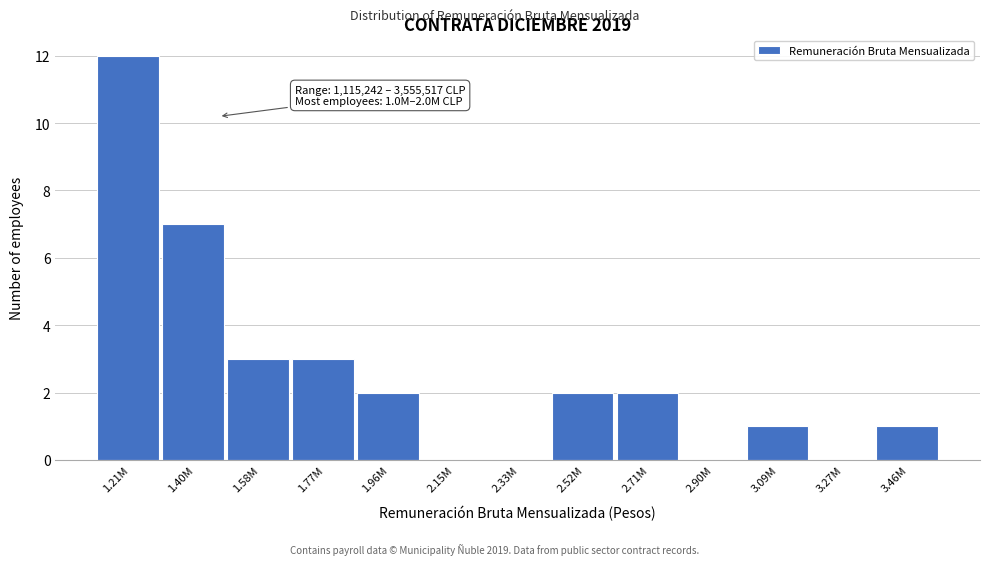

Reading left to right, what are all the values shown in this chart?

1.21M=12	1.40M=7	1.58M=3	1.77M=3	1.96M=2	2.15M=0	2.33M=0	2.52M=2	2.71M=2	2.90M=0	3.09M=1	3.27M=0	3.46M=1